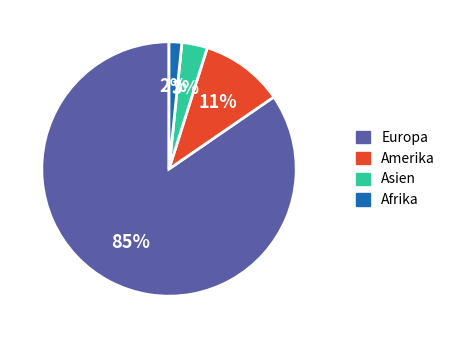

Which slice represents more than half of the pie?

Europa